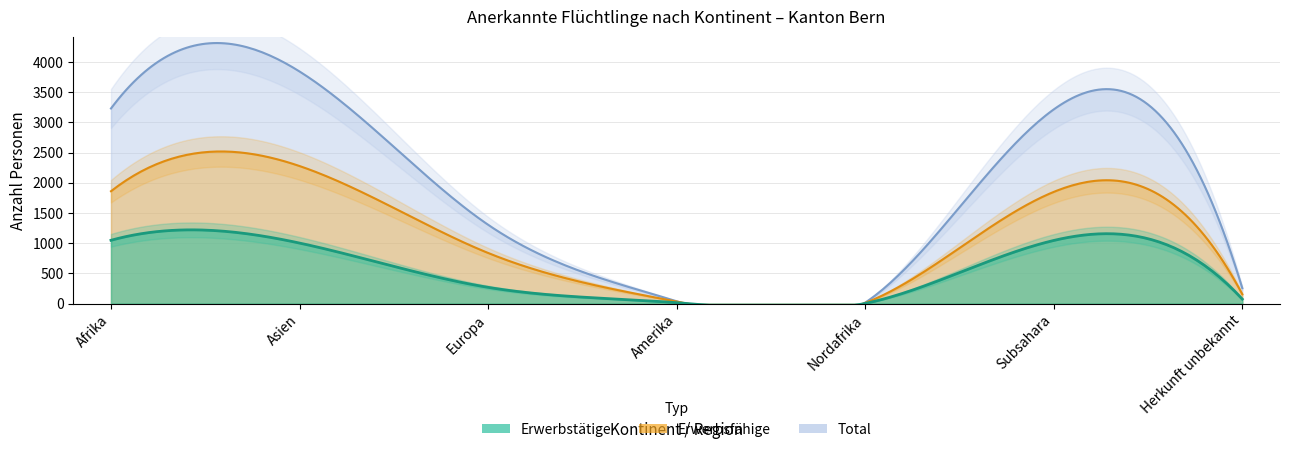

True or false: Total and Erwerbsfähige intersect in this chart.

False